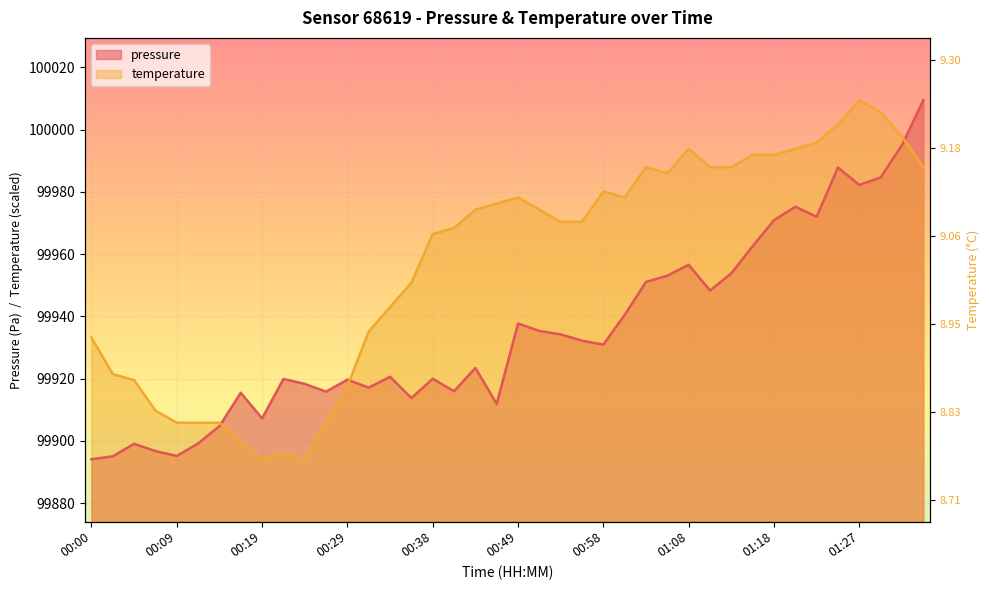

Reading left to right, what are all the values shown in this chart?

pressure: 00:00=99894.1	00:02=99895.0	00:04=99899.0	00:07=99896.7	00:09=99895.2	00:12=99899.2	00:14=99904.7	00:16=99915.4	00:19=99907.2	00:21=99919.9	00:24=99918.3	00:26=99915.8	00:29=99919.7	00:31=99917.1	00:33=99920.6	00:36=99913.8	00:38=99919.9	00:41=99915.9	00:44=99923.4	00:46=99911.9	00:49=99937.7	00:51=99935.3	00:53=99934.2	00:56=99932.2	00:58=99930.9	01:01=99940.5	01:03=99951.1	01:06=99953.1	01:08=99956.6	01:10=99948.3	01:13=99953.8	01:15=99962.5	01:18=99970.9	01:20=99975.2	01:23=99972.0	01:25=99987.8	01:27=99982.2	01:30=99984.6	01:32=99995.0	01:35=100009.4
temperature: 00:00=99933.2	00:02=99921.5	00:04=99919.5	00:07=99909.7	00:09=99905.8	00:12=99905.8	00:14=99905.8	00:16=99900.0	00:19=99894.1	00:21=99896.0	00:24=99894.1	00:26=99905.8	00:29=99917.6	00:31=99935.1	00:33=99943.0	00:36=99950.8	00:38=99966.4	00:41=99968.4	00:44=99974.2	00:46=99976.2	00:49=99978.2	00:51=99974.2	00:53=99970.3	00:56=99970.3	00:58=99980.1	01:01=99978.2	01:03=99987.9	01:06=99986.0	01:08=99993.8	01:10=99987.9	01:13=99987.9	01:15=99991.8	01:18=99991.8	01:20=99993.8	01:23=99995.8	01:25=100001.6	01:27=100009.4	01:30=100005.5	01:32=99997.7	01:35=99987.9